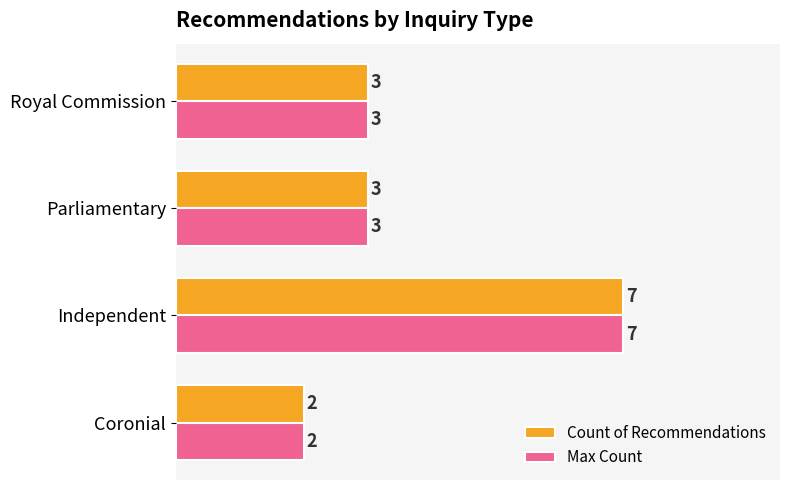

Read the Max Count value at Independent.

7